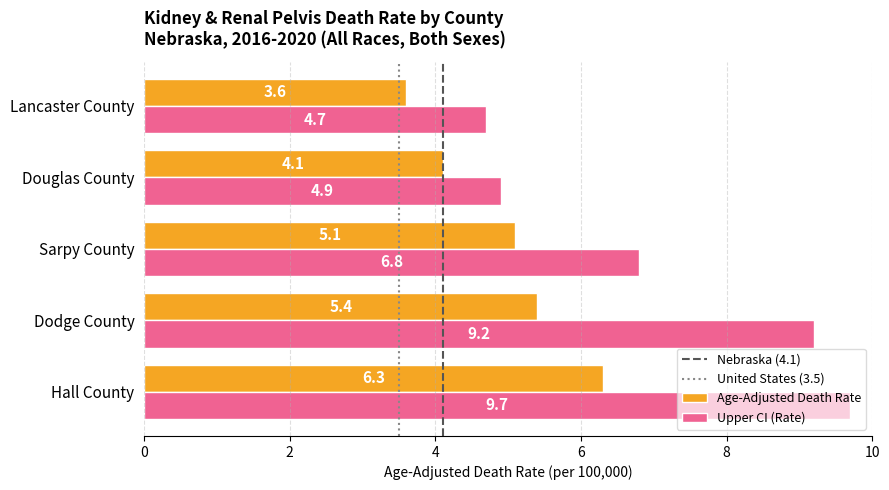

What is the difference between the highest and lowest values at Hall County?

3.4